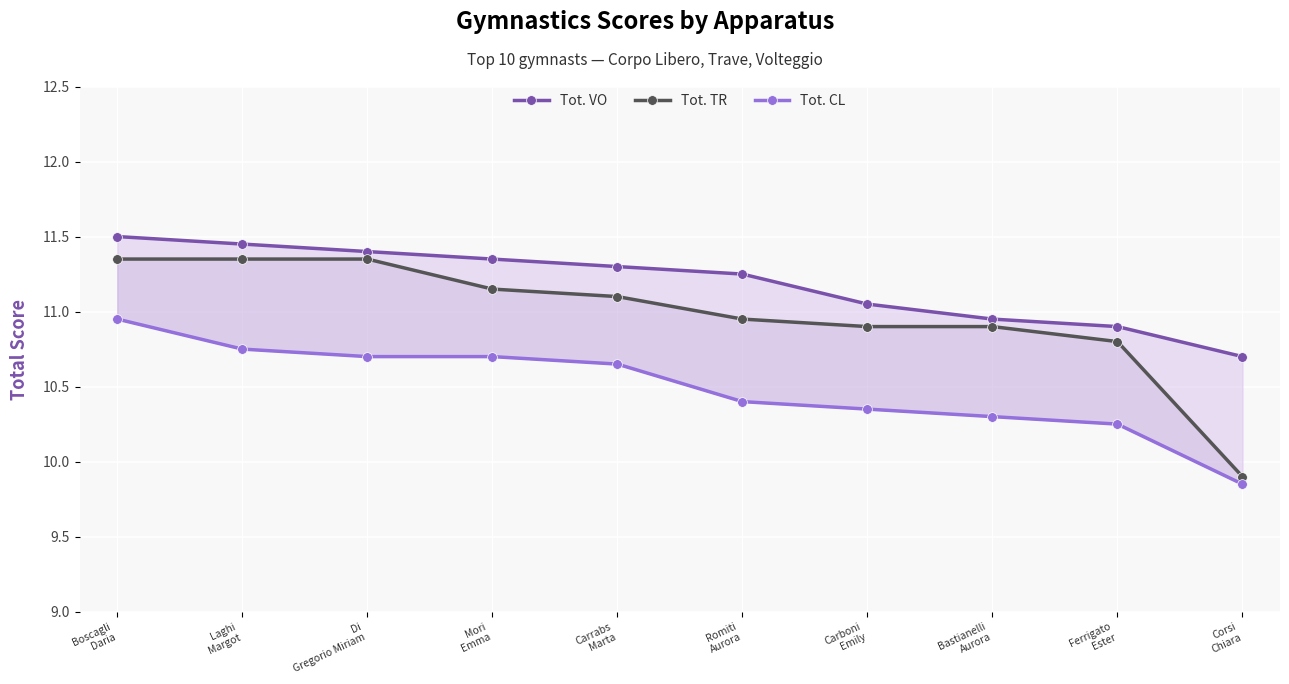

How many lines are shown in the chart?

3